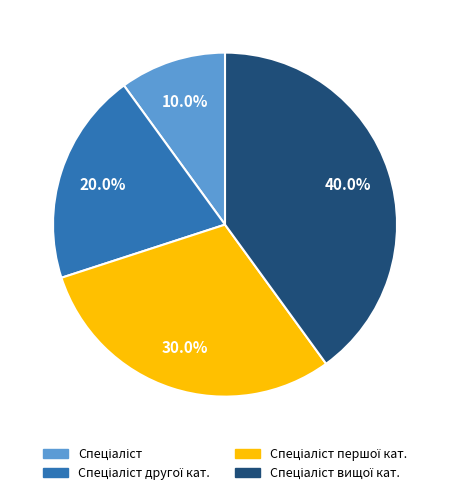

Is there any slice that represents more than half of the pie?

No